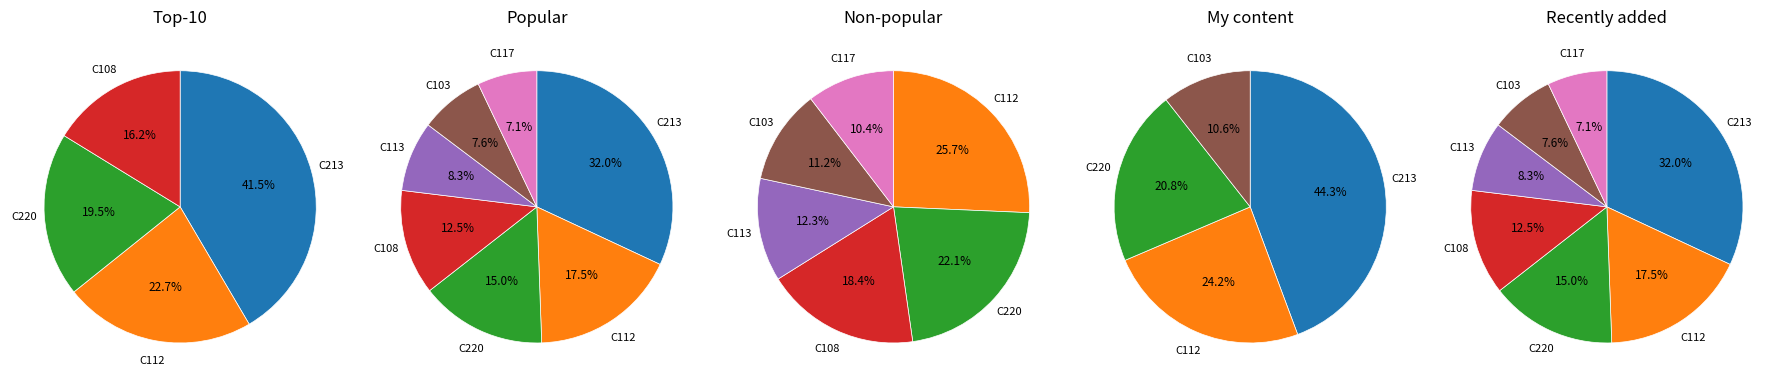

Do 137 and 108 together represent more than half of the pie?

No